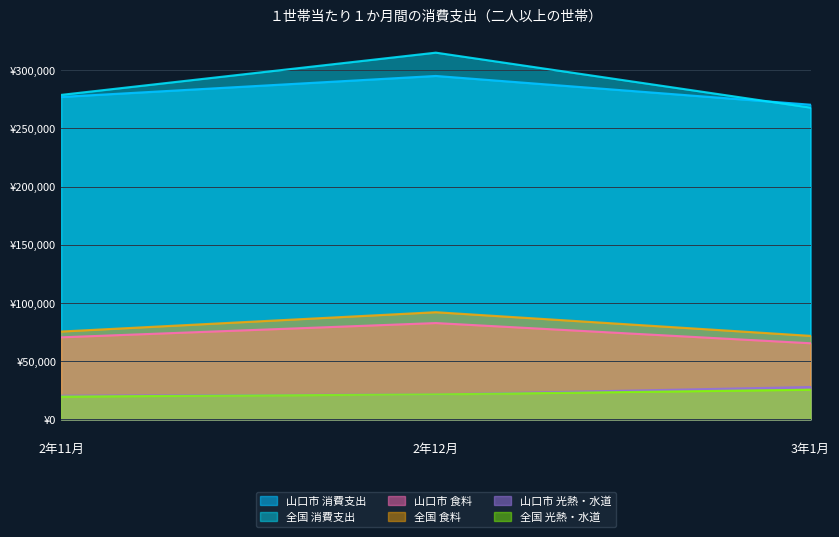

Which has a higher value, 2年11月 or 2年12月?

2年12月